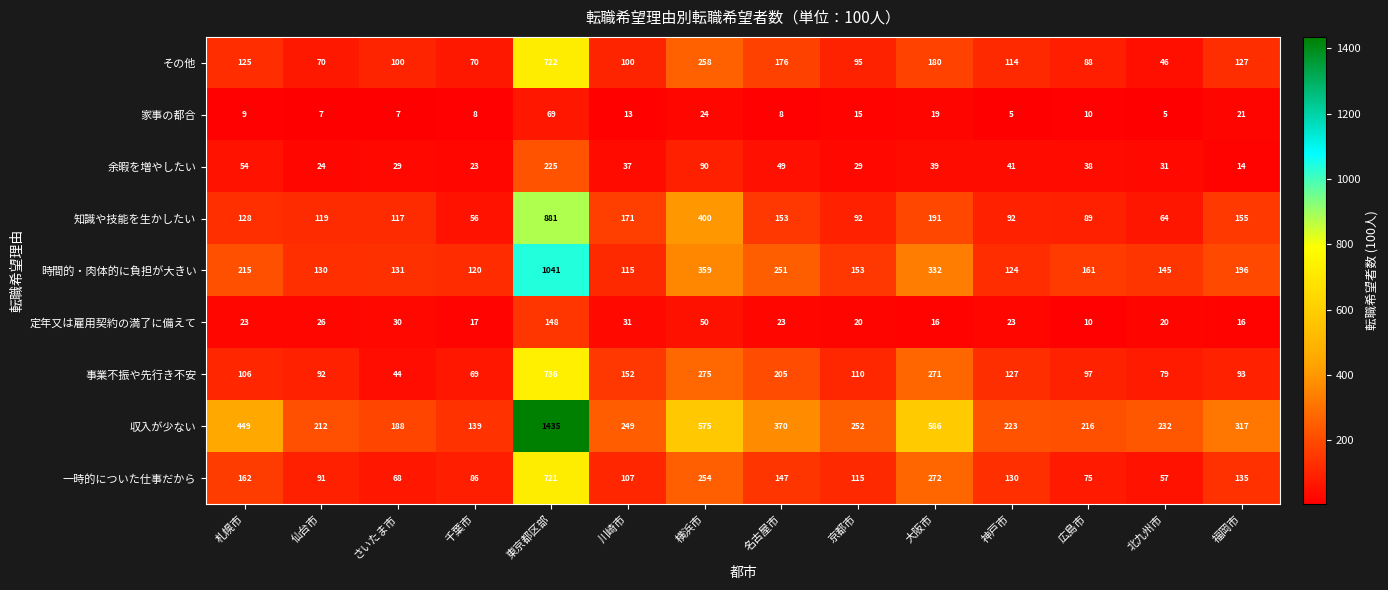

Count the number of data series in this chart.

9